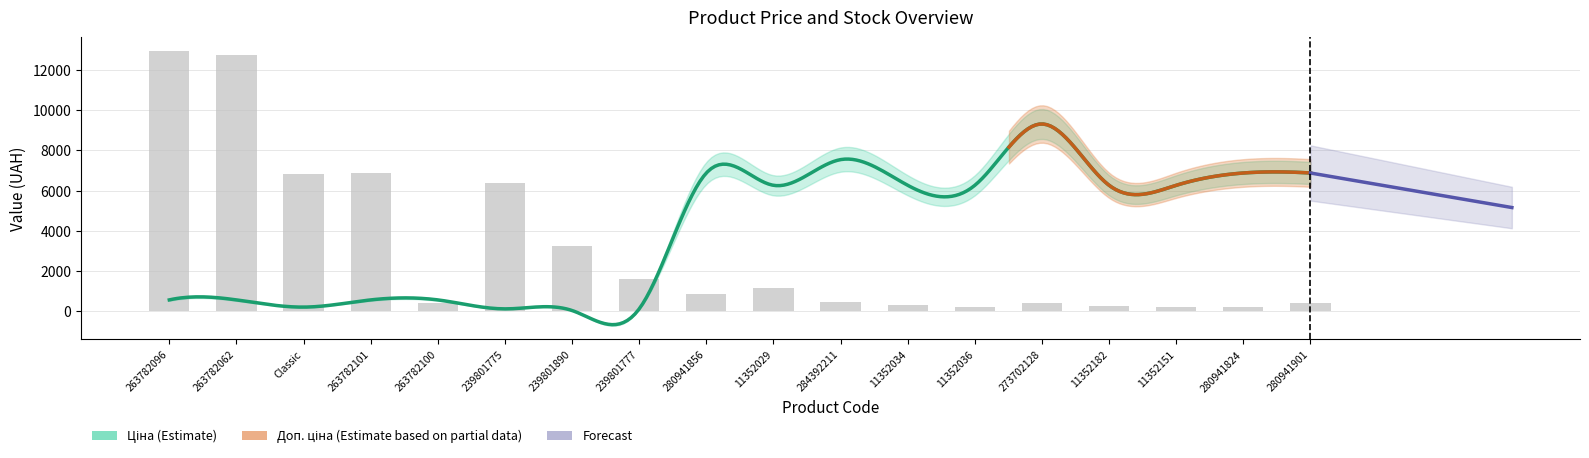

True or false: Доп. ціна has a value of 3992.8 at AGT panel 18 mm. Wood decor 11352029.

False